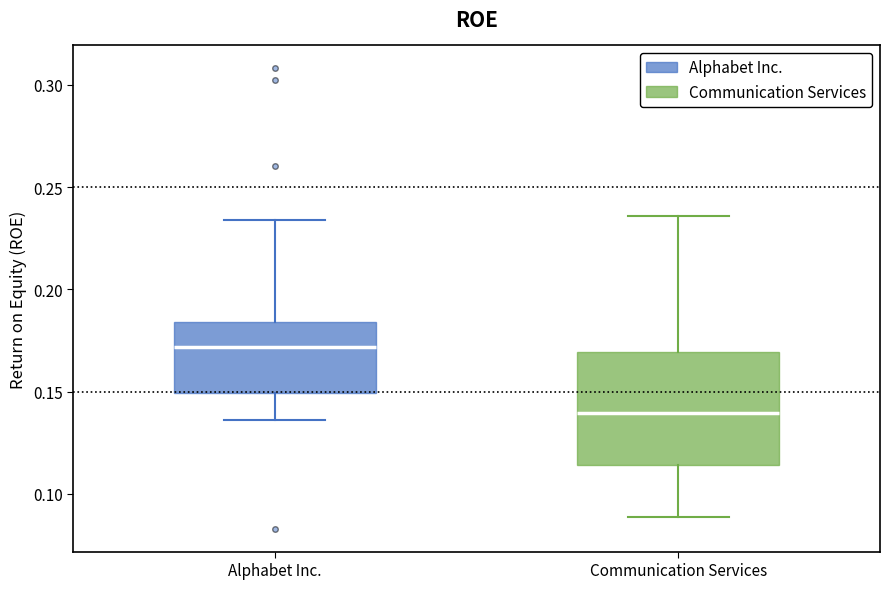

Which box has the highest median line?

Alphabet Inc.